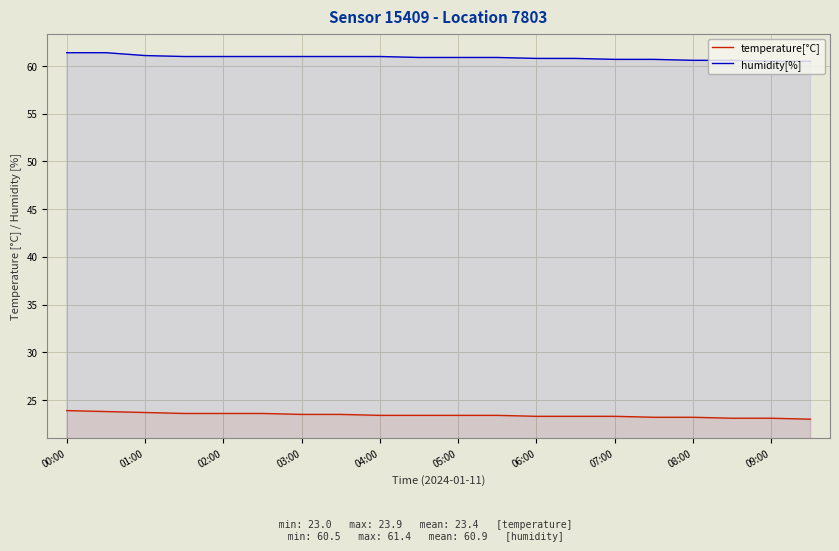

What is the difference between the maximum and minimum values in the temperature[°C] series?

0.9